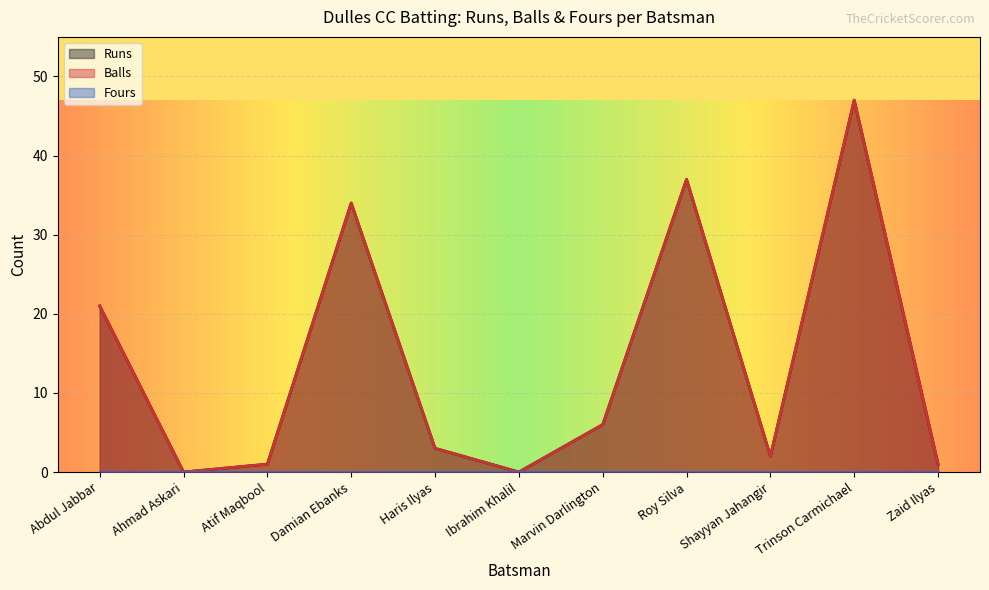

At which category is the sum across all series the highest?

Trinson Carmichael